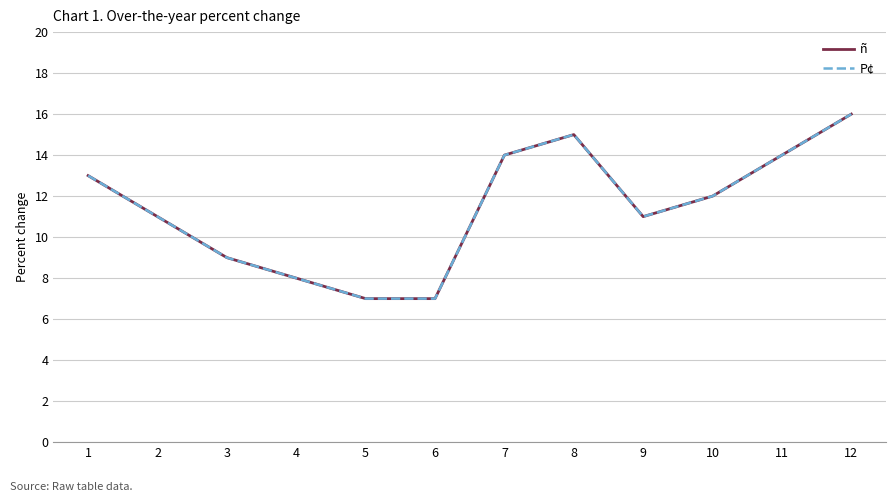

What is the average value of the P¢ series?

11